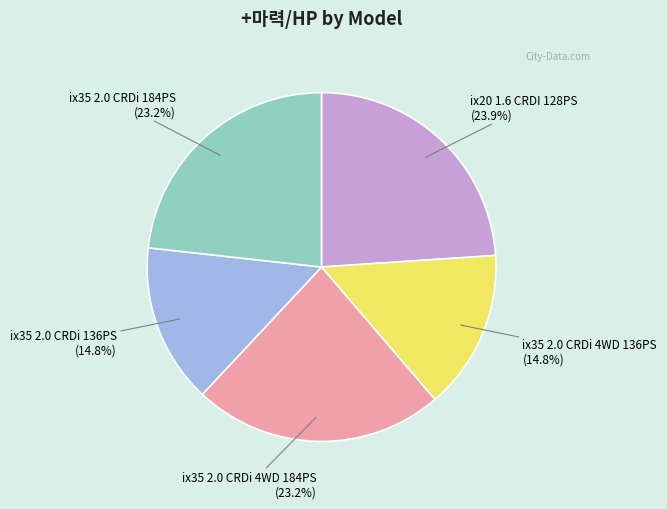

Is there a majority slice in this chart?

No